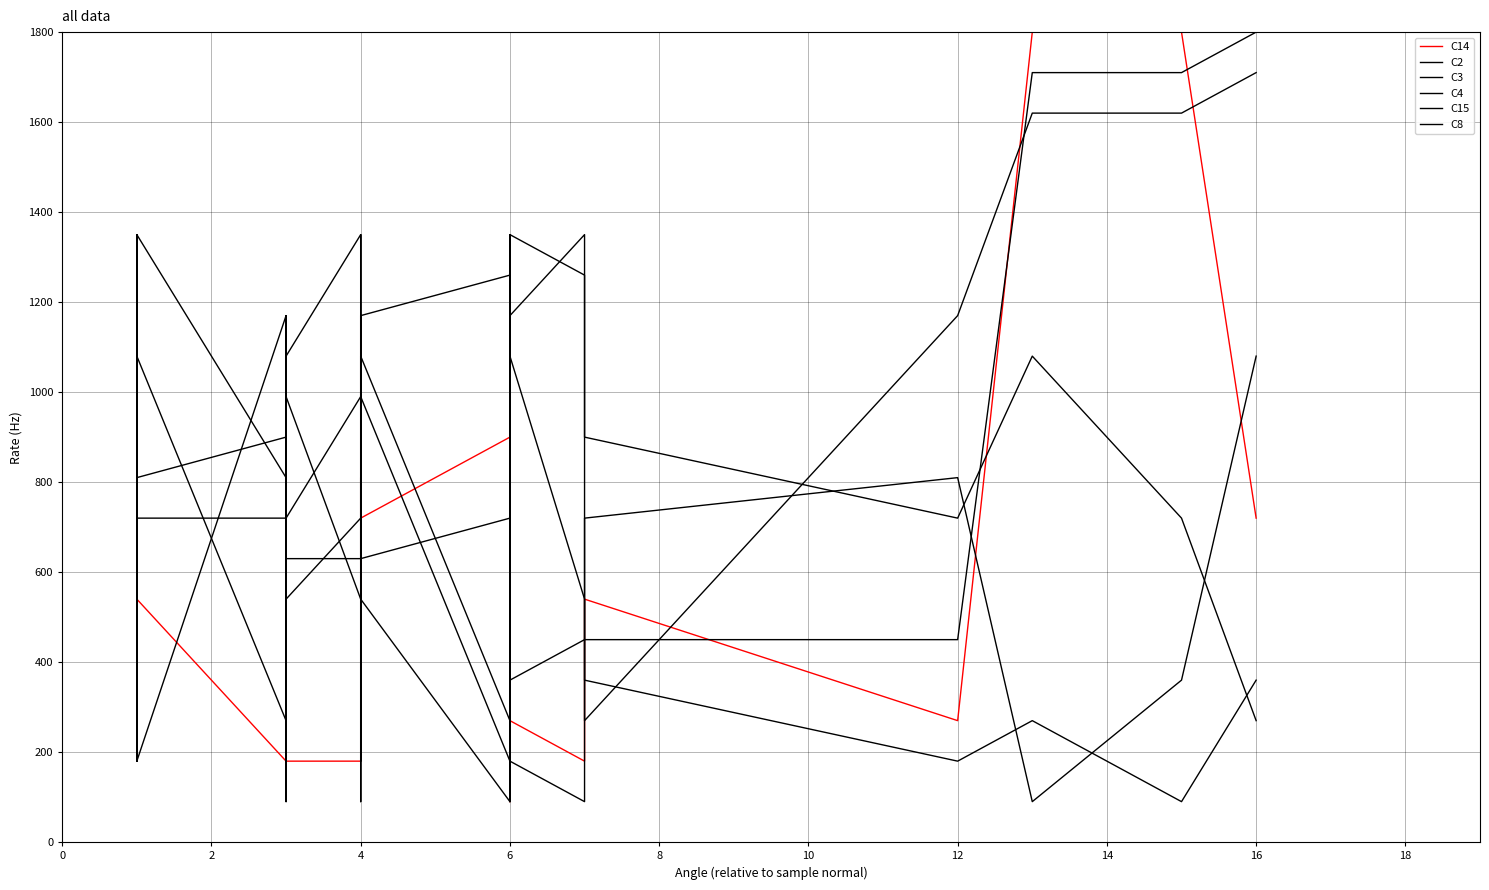

How many values in the C15 series are below 630?

20